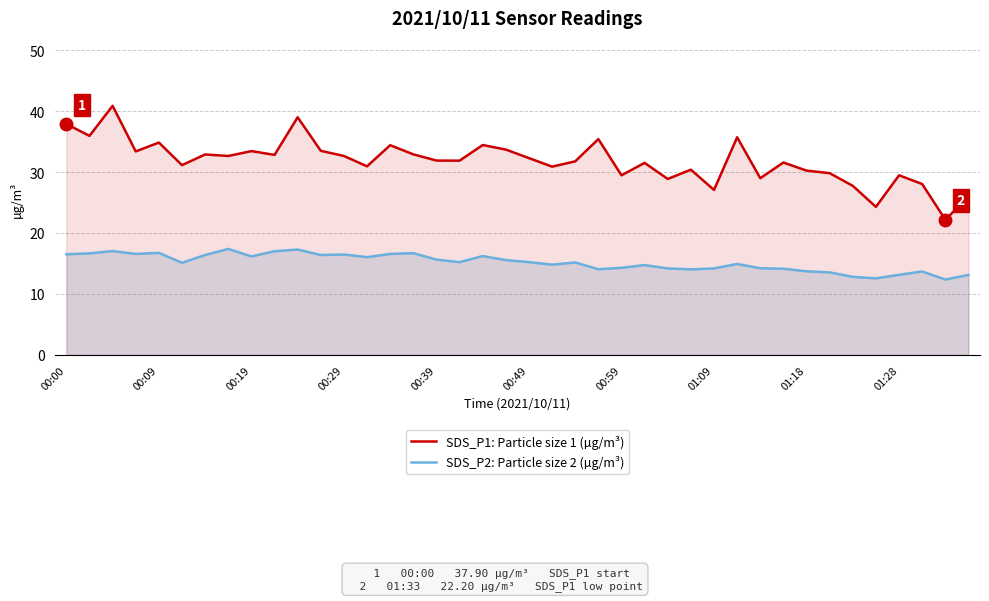

True or false: SDS_P1: Particle size 1 (µg/m³) and SDS_P2: Particle size 2 (µg/m³) intersect in this chart.

False